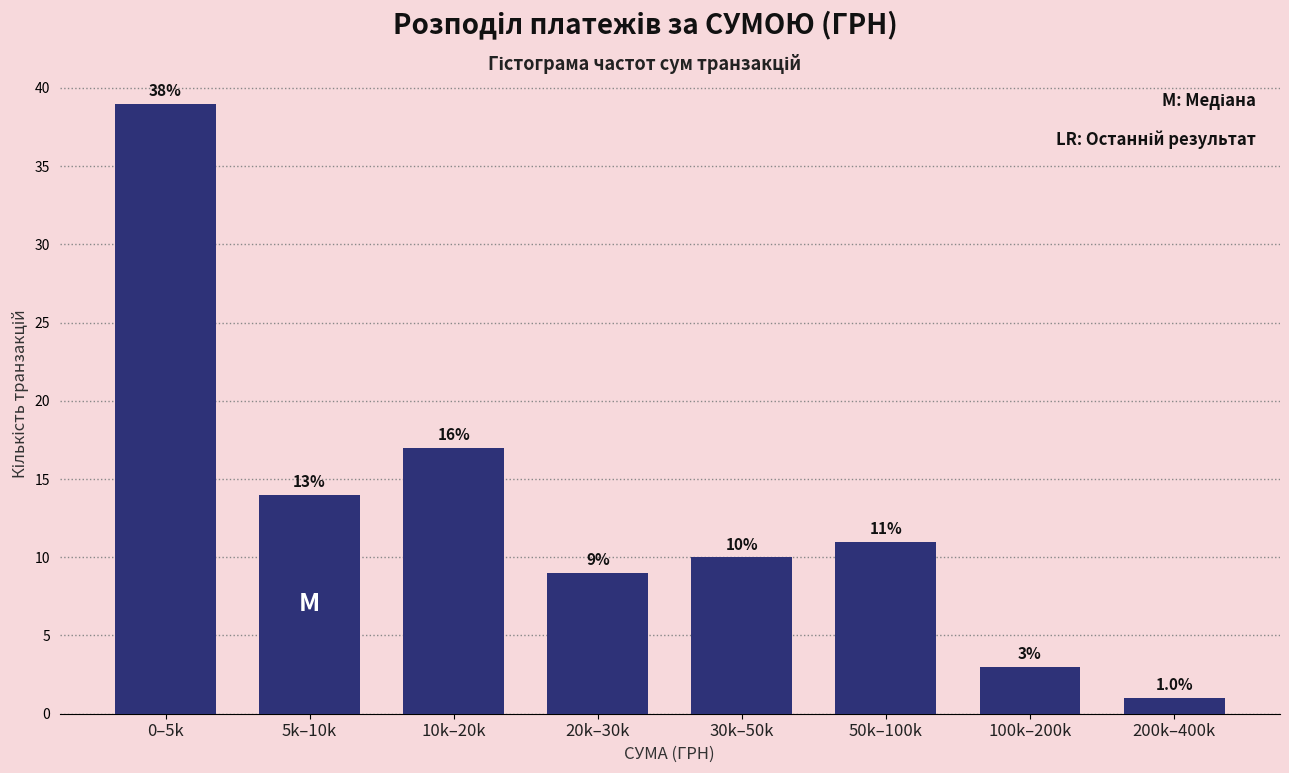

Reading left to right, what are all the values shown in this chart?

0–5k=39	5k–10k=14	10k–20k=17	20k–30k=9	30k–50k=10	50k–100k=11	100k–200k=3	200k–400k=1